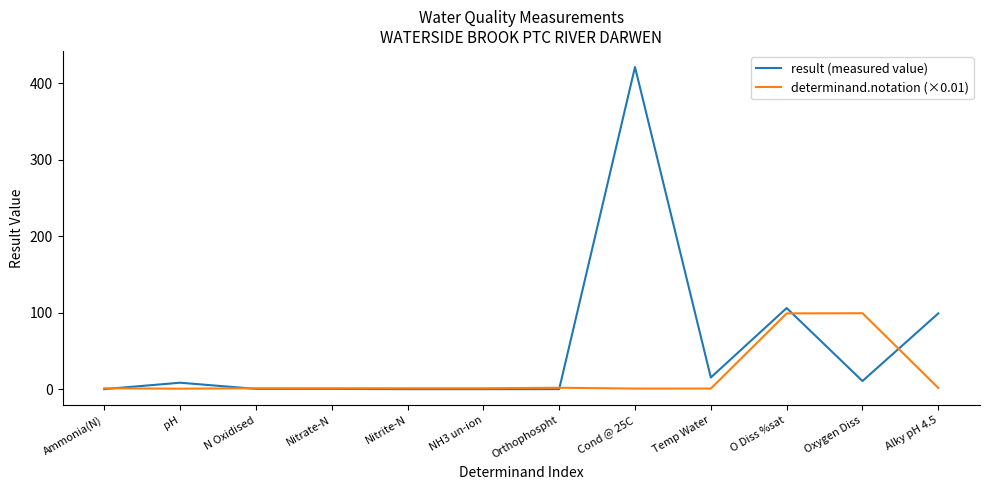

Count the number of data series in this chart.

2